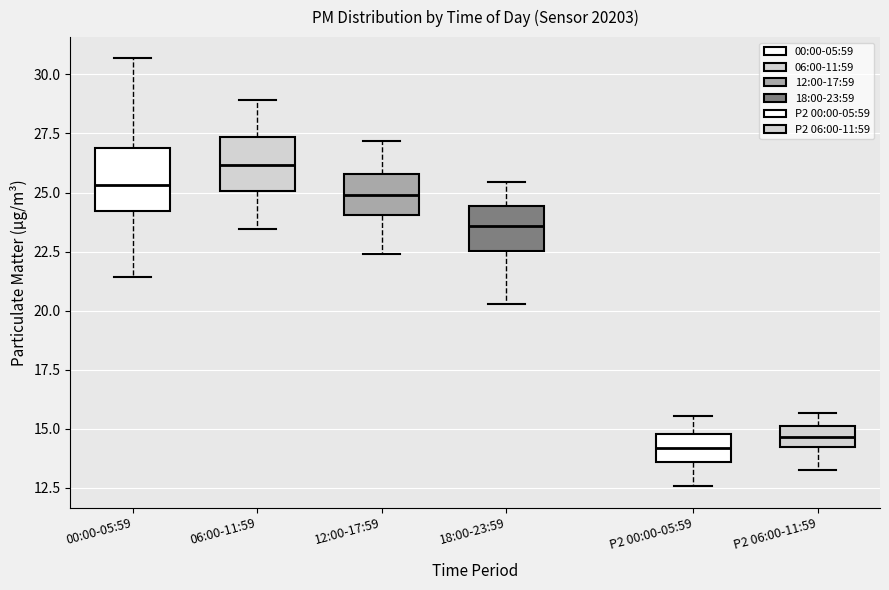

Reading left to right, read every box against the y-axis: the position of its median line, the range the box covers, and the ends of its whiskers. The values are not printed on the chart, so give them approximately, as read against the axis.

00:00-05:59: median 25.5, box 24.0 to 27.0, whiskers 21.5 to 30.5
06:00-11:59: median 26.0, box 25.0 to 27.5, whiskers 23.5 to 29.0
12:00-17:59: median 25.0, box 24.0 to 26.0, whiskers 22.5 to 27.0
18:00-23:59: median 23.5, box 22.5 to 24.5, whiskers 20.5 to 25.5
P2 00:00-05:59: median 14.0, box 13.5 to 15.0, whiskers 12.5 to 15.5
P2 06:00-11:59: median 14.5, box 14.0 to 15.0, whiskers 13.5 to 15.5